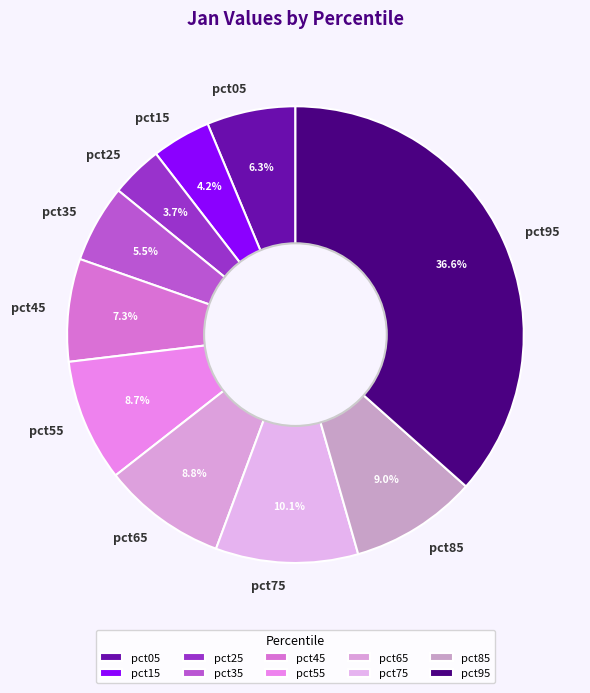

To the nearest percent, what is the combined percentage of pct45 and pct35?

13%